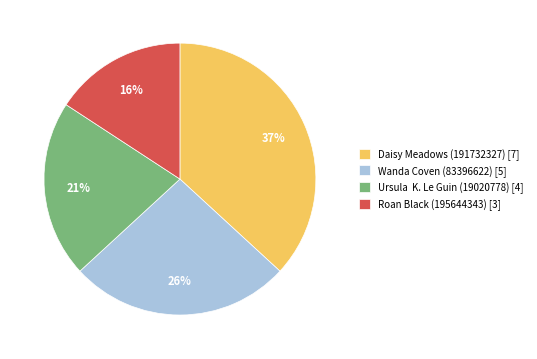

The Ursula K. Le Guin (19020778) [4] slice represents 35% of the pie. True or false?

False